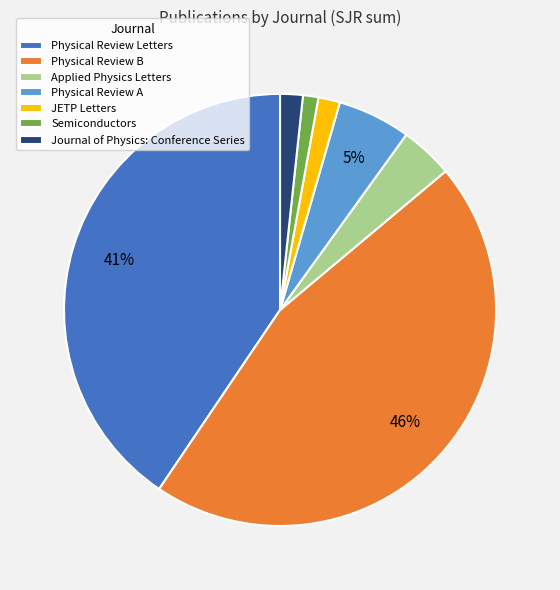

Which slice is the largest?

Physical Review B